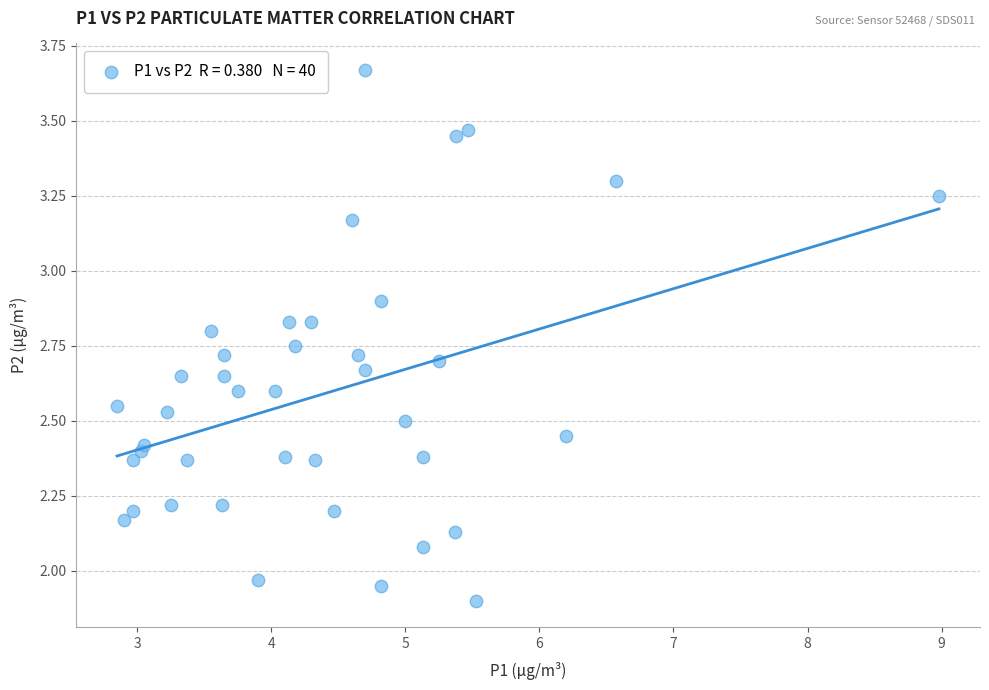

What is the range of X values (max minus min)?

6.1